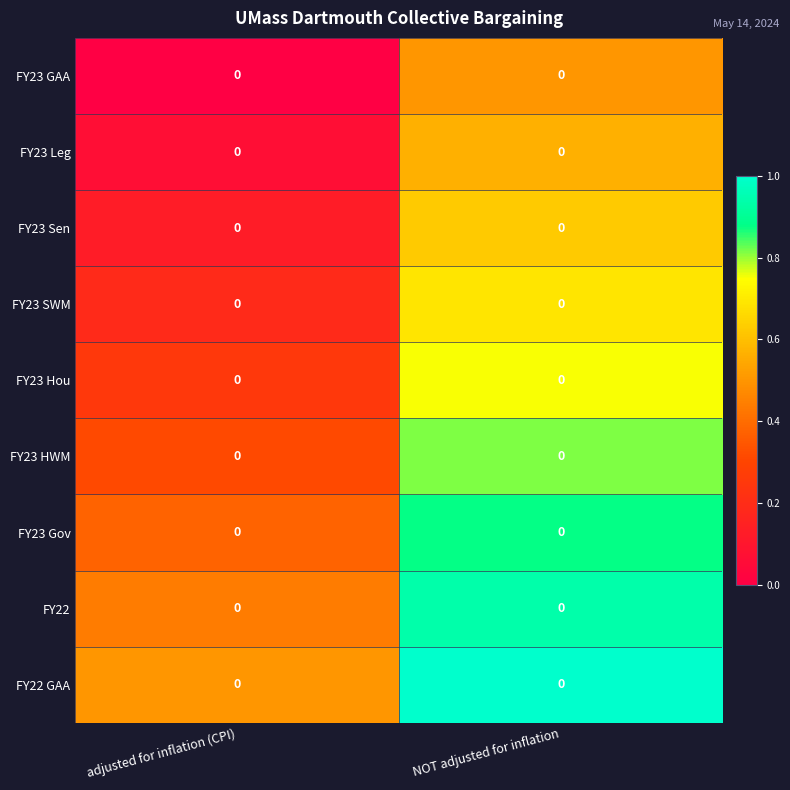

Reading left to right, extract all data points from this chart.

FY23 GAA: adjusted for inflation (CPI)=0.0	NOT adjusted for inflation=0.0
FY23 Leg: adjusted for inflation (CPI)=0.0	NOT adjusted for inflation=0.0
FY23 Sen: adjusted for inflation (CPI)=0.0	NOT adjusted for inflation=0.0
FY23 SWM: adjusted for inflation (CPI)=0.0	NOT adjusted for inflation=0.0
FY23 Hou: adjusted for inflation (CPI)=0.0	NOT adjusted for inflation=0.0
FY23 HWM: adjusted for inflation (CPI)=0.0	NOT adjusted for inflation=0.0
FY23 Gov: adjusted for inflation (CPI)=0.0	NOT adjusted for inflation=0.0
FY22: adjusted for inflation (CPI)=0.0	NOT adjusted for inflation=0.0
FY22 GAA: adjusted for inflation (CPI)=0.0	NOT adjusted for inflation=0.0